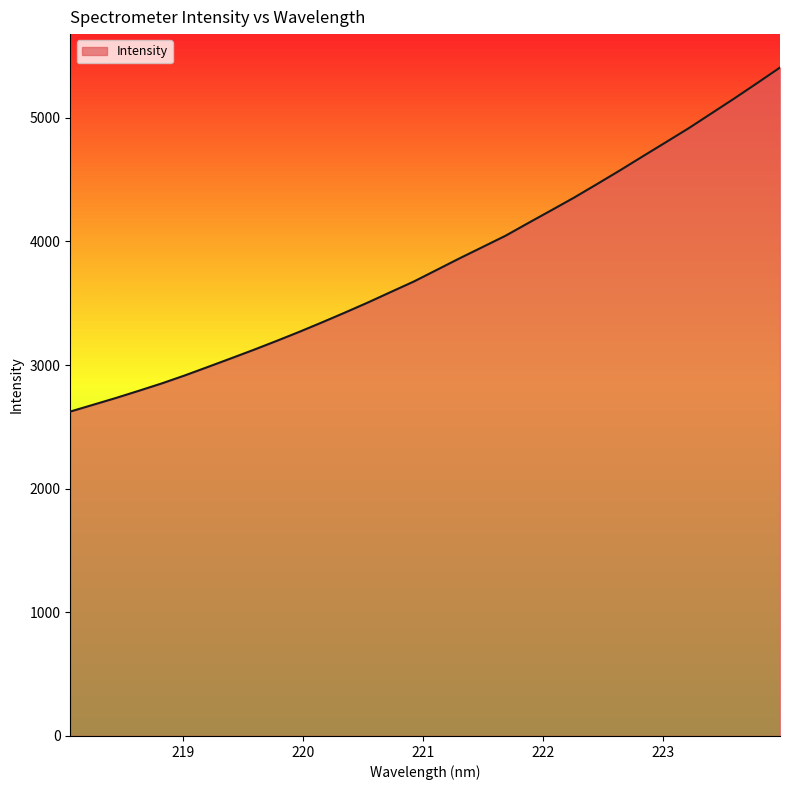

What is the minimum value shown in the chart?

2623.7